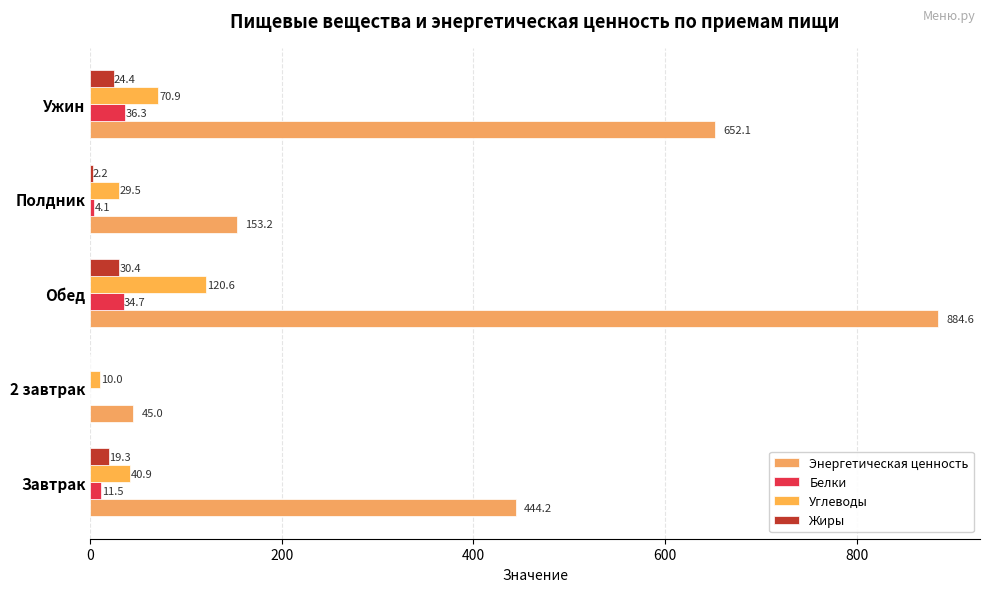

Rank the series by their maximum value, from lowest to highest.

Жиры, Белки, Углеводы, Энергетическая ценность